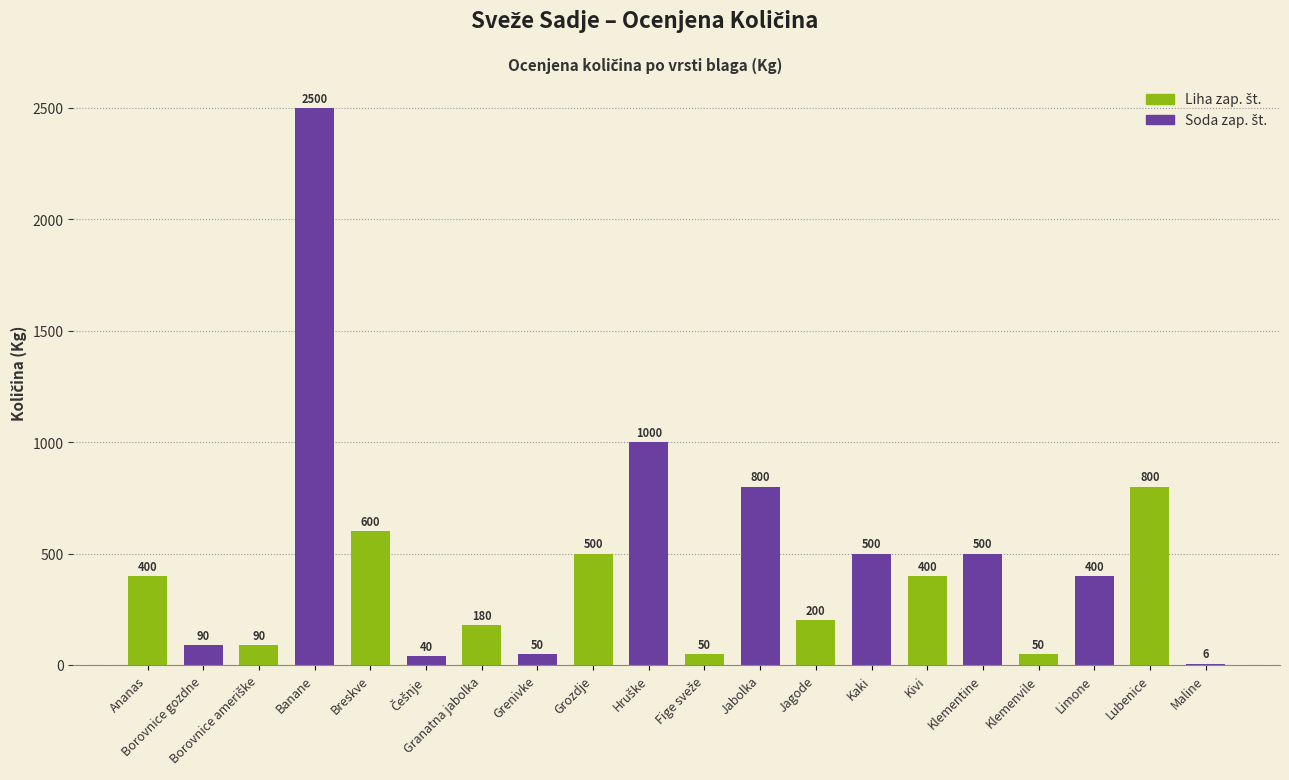

What is the change in value from Banane to Breskve?

-1900